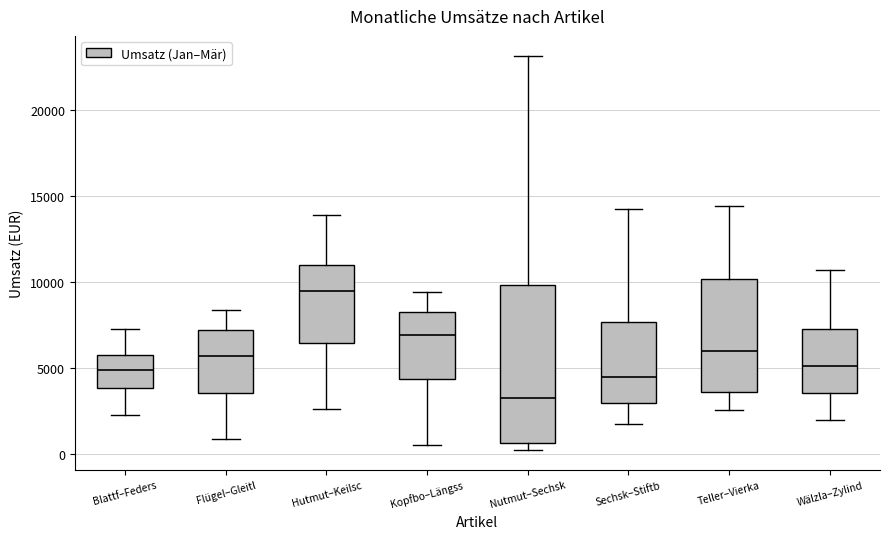

Reading left to right, read every box against the y-axis: the position of its median line, the range the box covers, and the ends of its whiskers. The values are not printed on the chart, so give them approximately, as read against the axis.

Blattf–Feders: median 5000, box 4000 to 6000, whiskers 2500 to 7500
Flügel–Gleitl: median 5500, box 3500 to 7000, whiskers 1000 to 8500
Hutmut–Keilsc: median 9500, box 6500 to 11000, whiskers 2500 to 14000
Kopfbo–Längss: median 7000, box 4500 to 8500, whiskers 500 to 9500
Nutmut–Sechsk: median 3000, box 500 to 10000, whiskers 0 to 23000
Sechsk–Stiftb: median 4500, box 3000 to 7500, whiskers 2000 to 14000
Teller–Vierka: median 6000, box 3500 to 10000, whiskers 2500 to 14500
Wälzla–Zylind: median 5000, box 3500 to 7500, whiskers 2000 to 10500